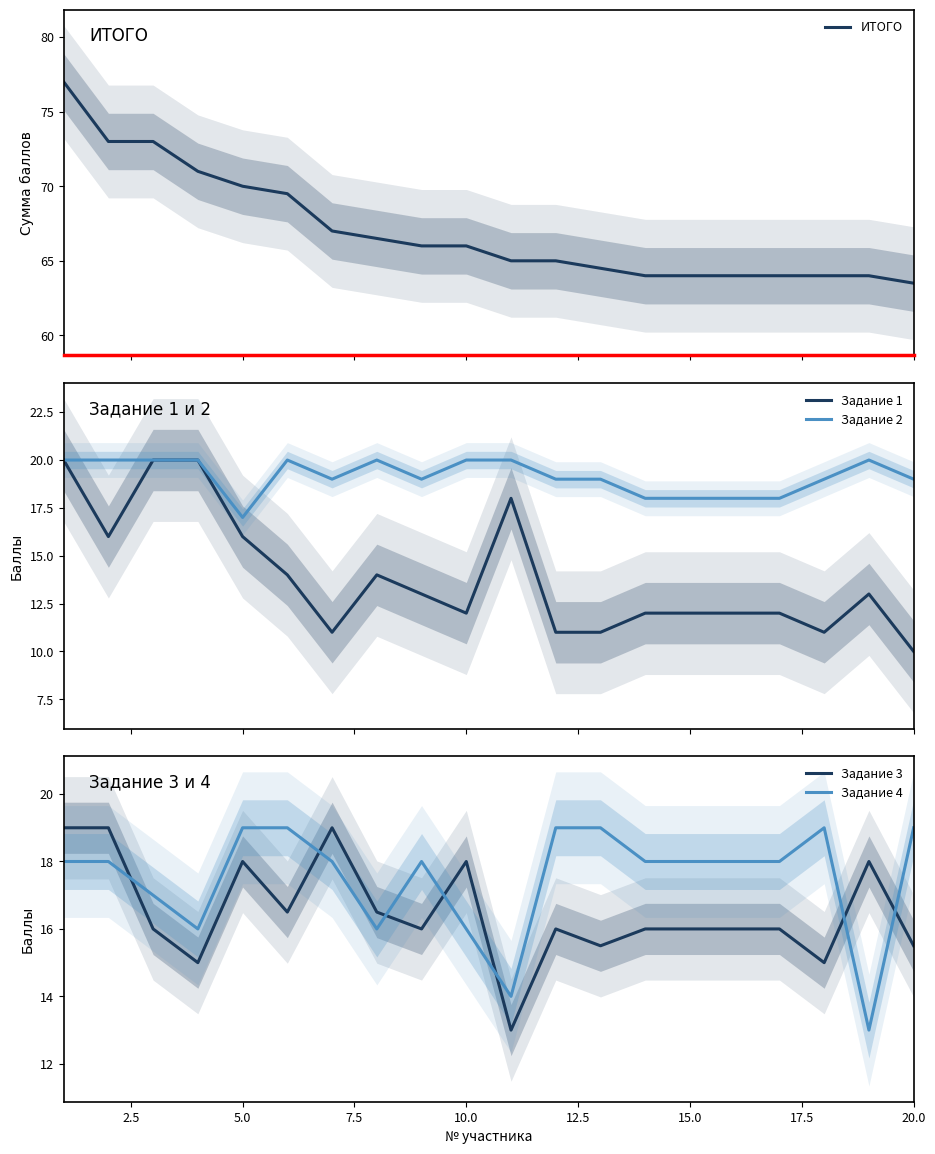

What is the average value of the Задание 2 series?

19.1